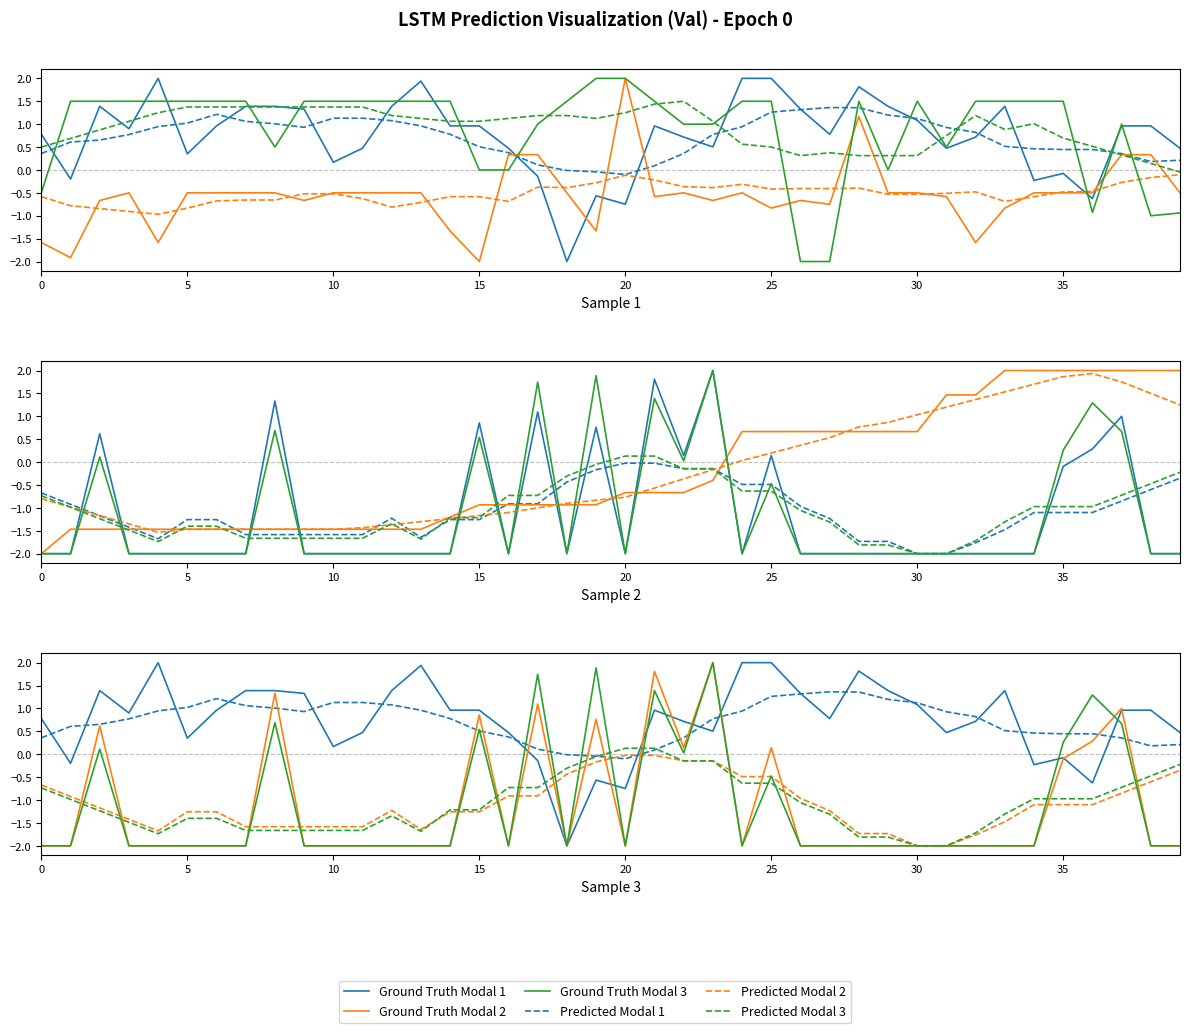

True or false: Predicted Modal 3 has a value of -0.7 at 38.

False